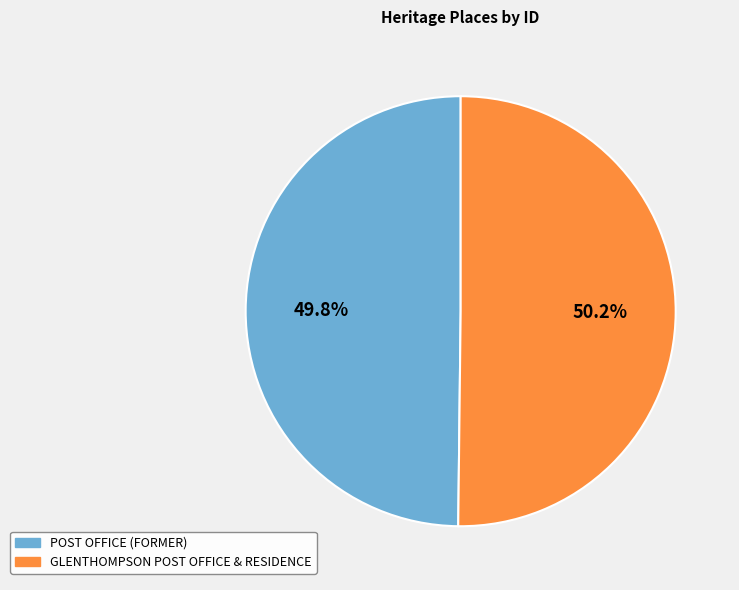

What portion of the pie excludes GLENTHOMPSON POST OFFICE & RESIDENCE?

49.8%